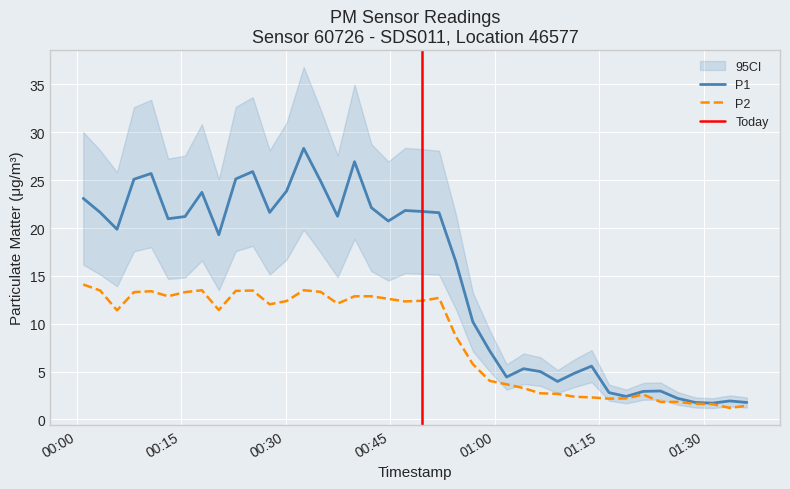

What is the difference between the second highest and minimum values in the P2 series?

12.3